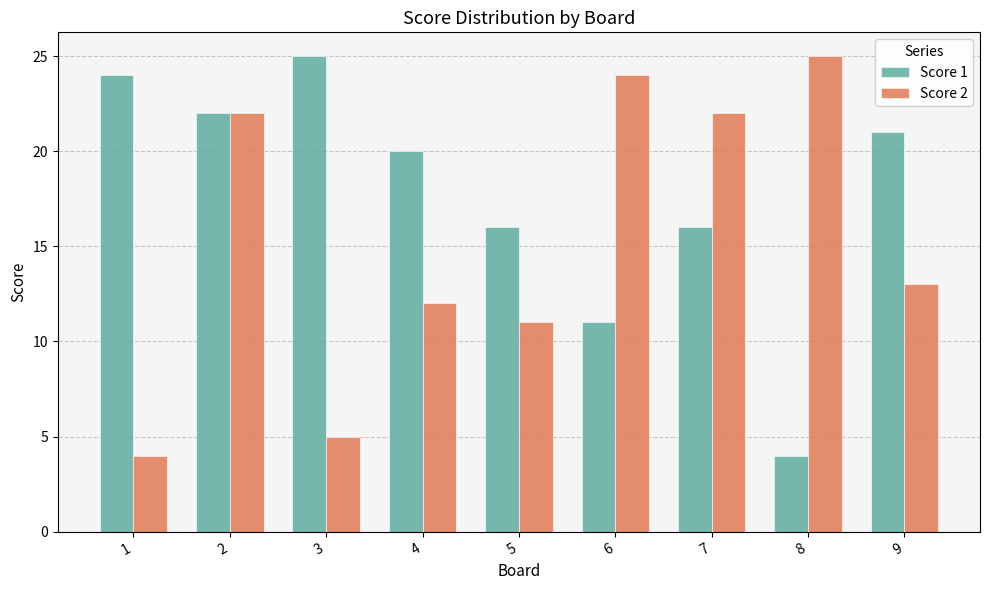

What is the spread (max minus min) of values at 1?

20